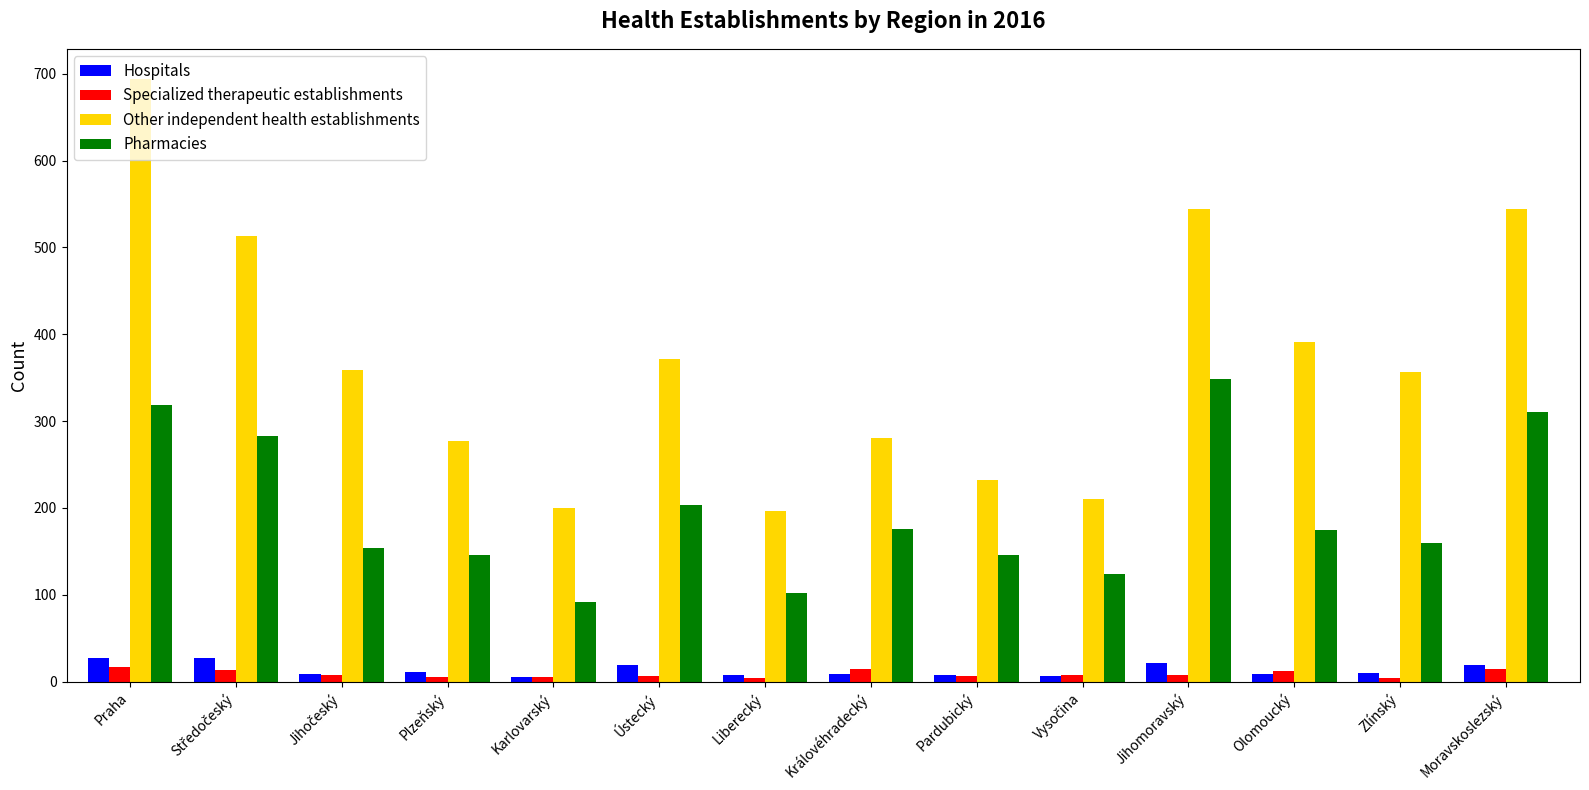

What is the highest value of the Other independent health establishments series?

694